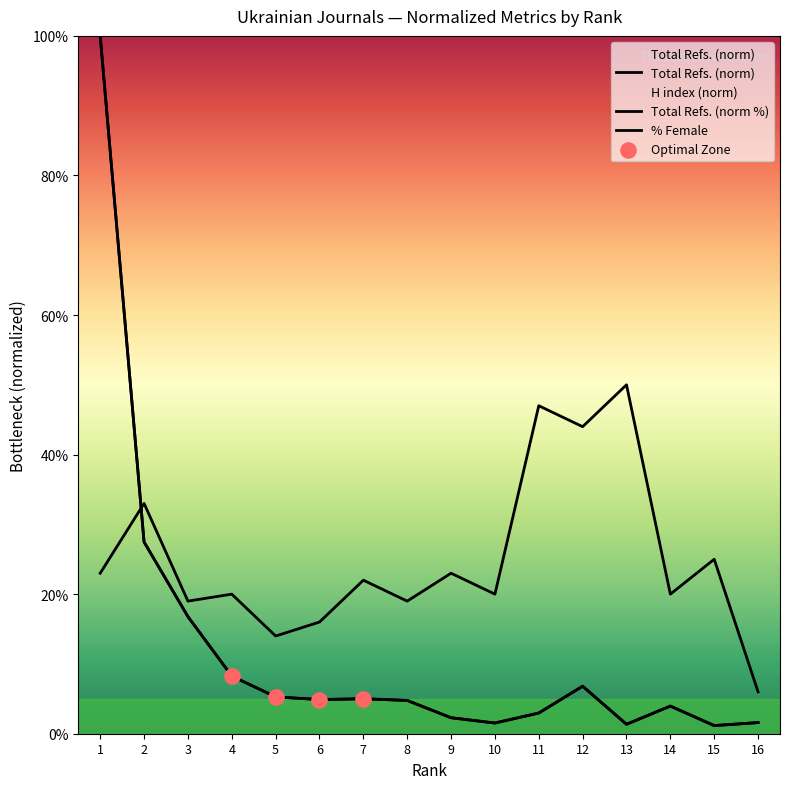

At which category is the sum across all series the highest?

1